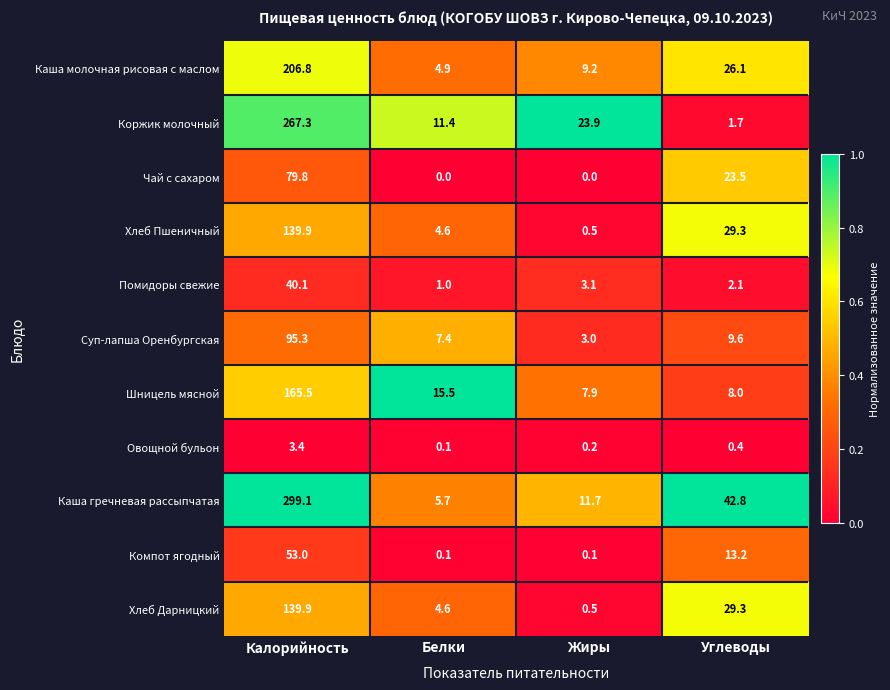

The value of Помидоры свежие at Белки is 1.0. True or false?

True